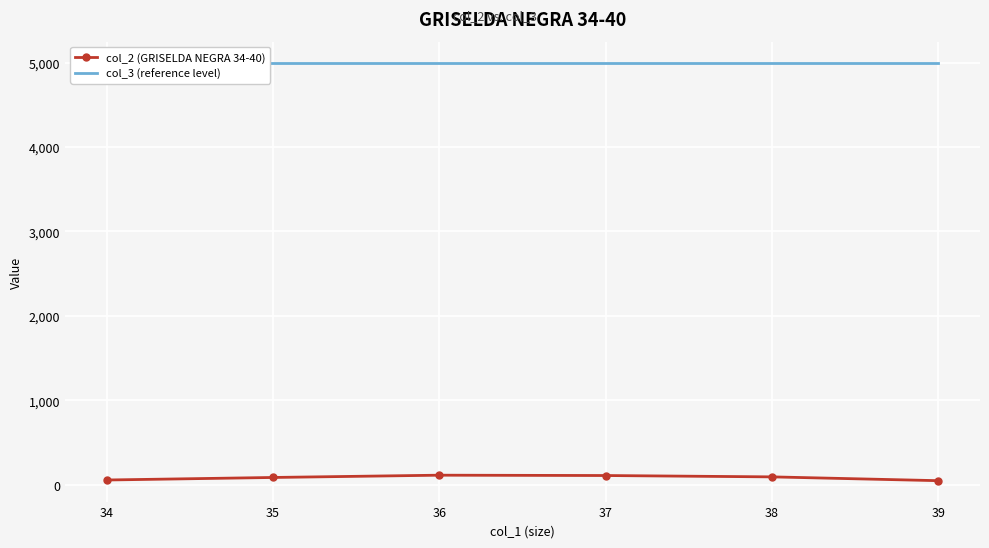

True or false: col_3 (reference level) and col_2 (GRISELDA NEGRA 34-40) cross at least once.

False